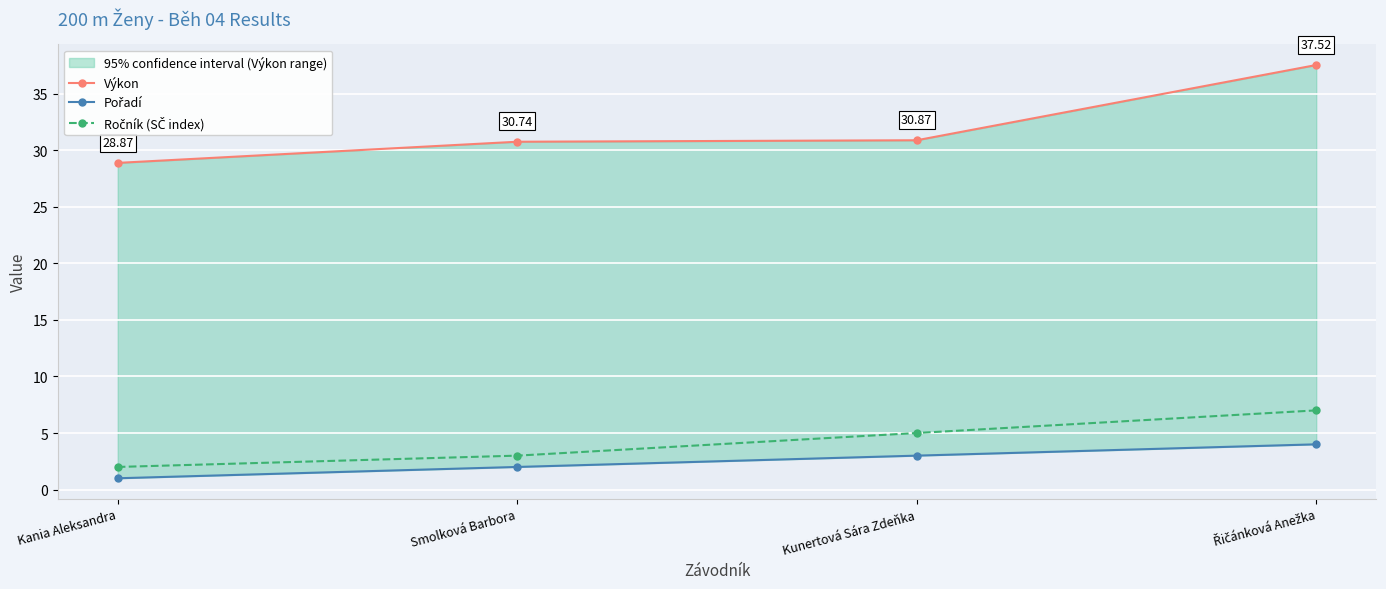

Which series changed the most between Kania Aleksandra and Kunertová Sára Zdeňka?

Ročník (SČ index)